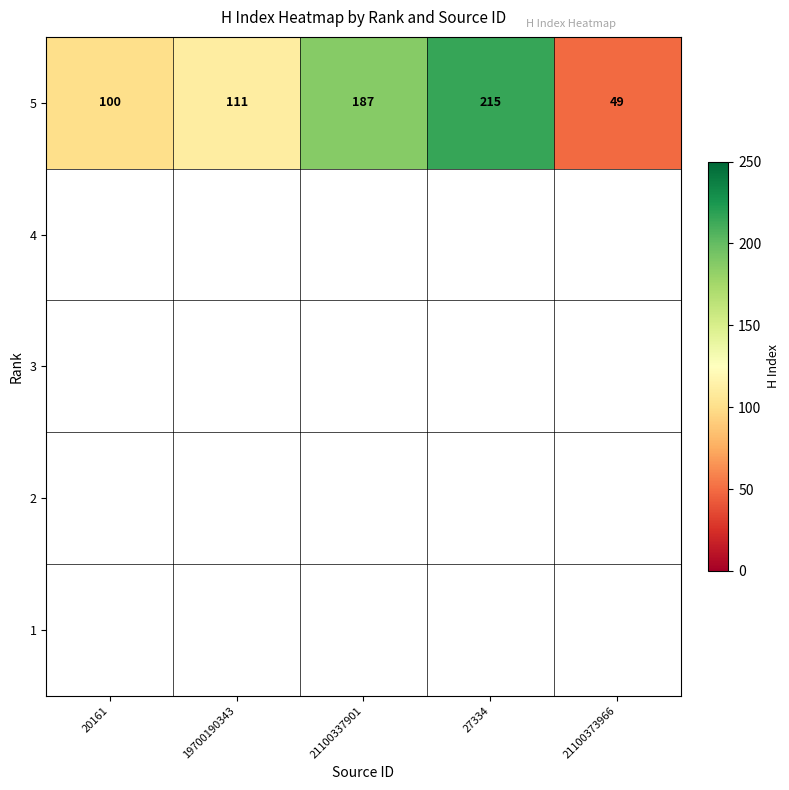

The value of 5 at 21100373966 is 74. True or false?

False